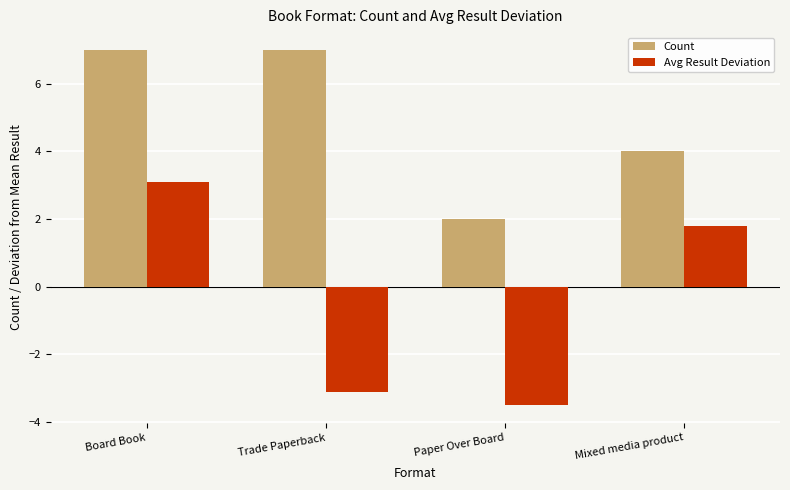

Which series has the largest total across all categories?

Count